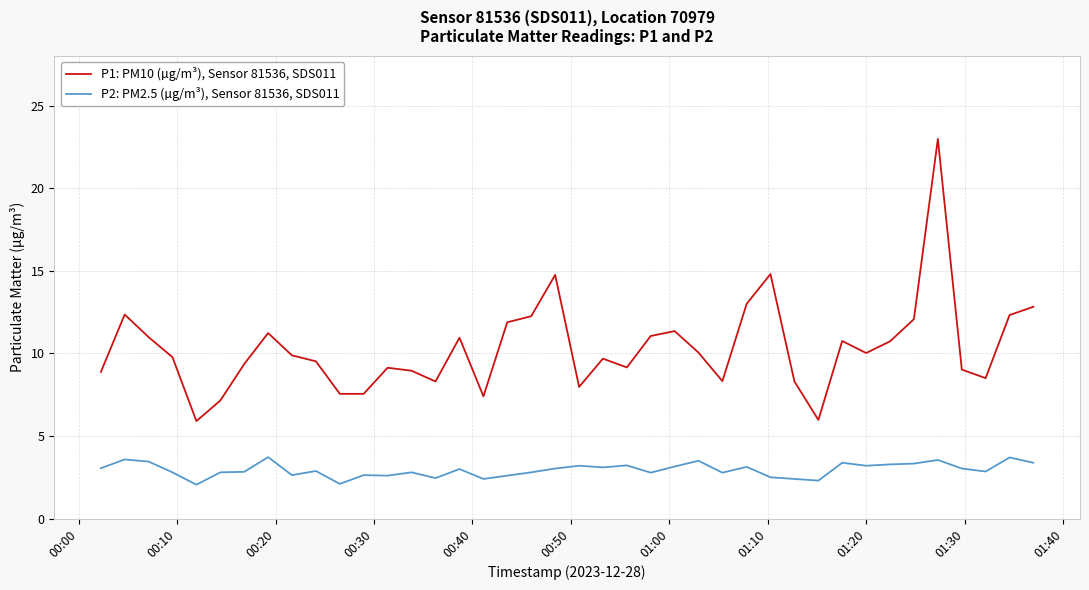

What is the greatest value displayed?

23.0